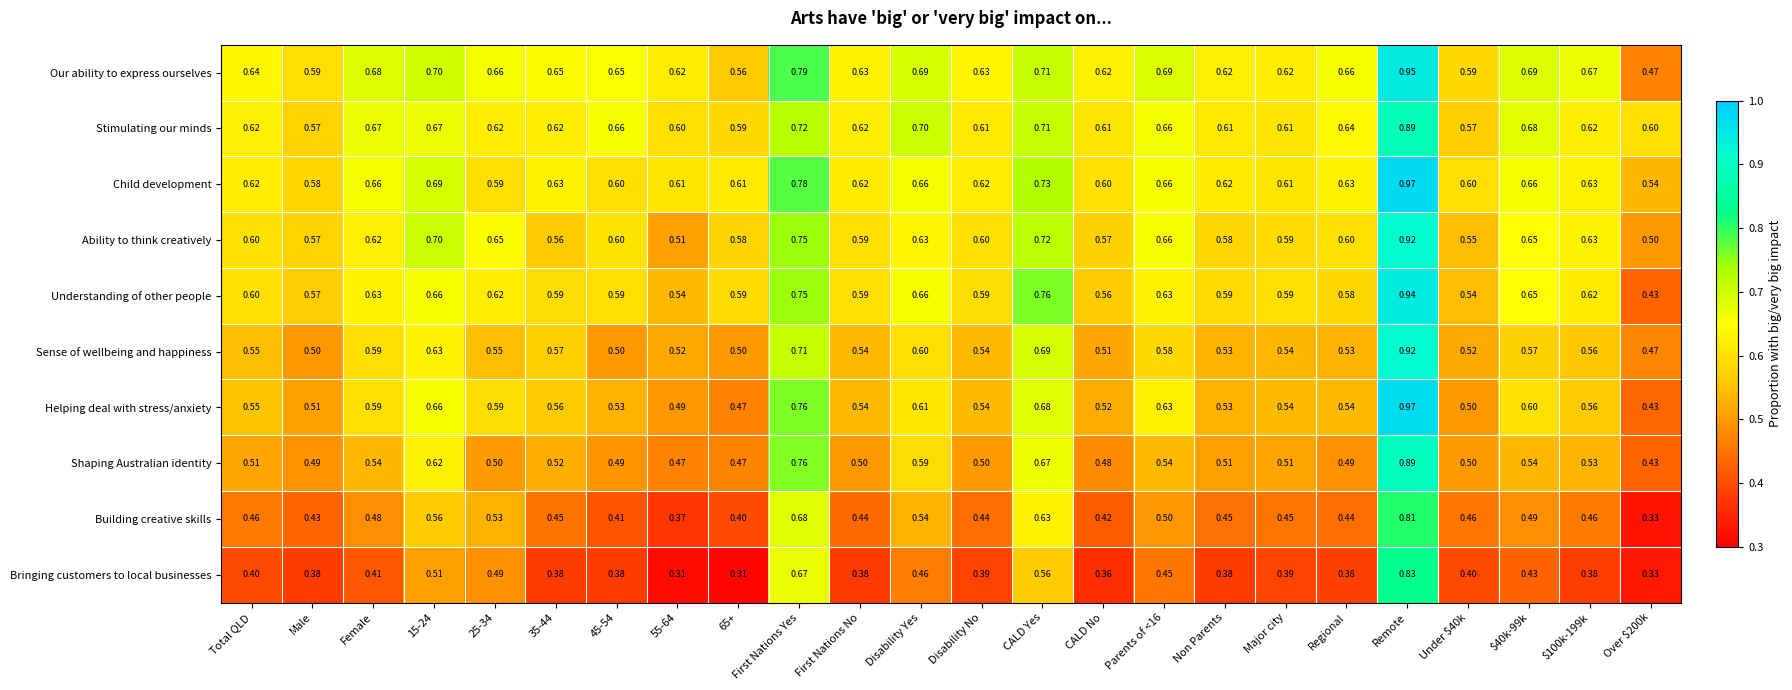

Which series has the largest total across all categories?

Our ability to express ourselves